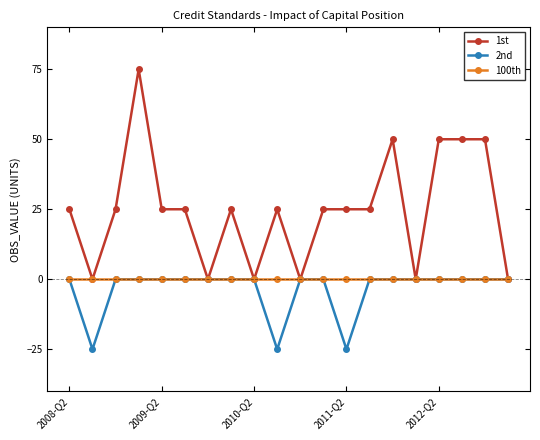

Does the chart have visible grid lines?

No